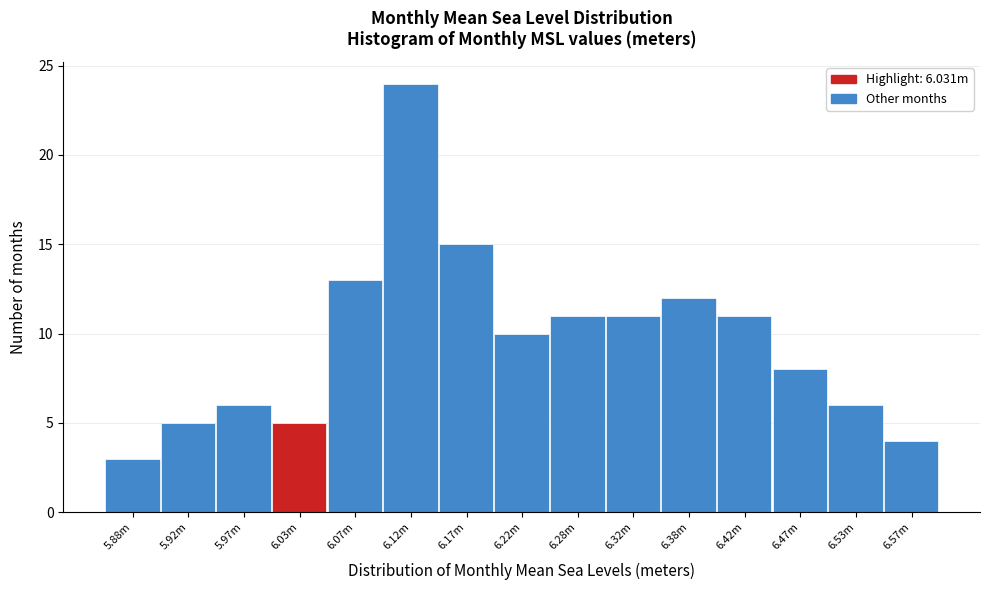

Reading left to right, extract all data points from this chart.

3	5	6	5	13	24	15	10	11	11	12	11	8	6	4